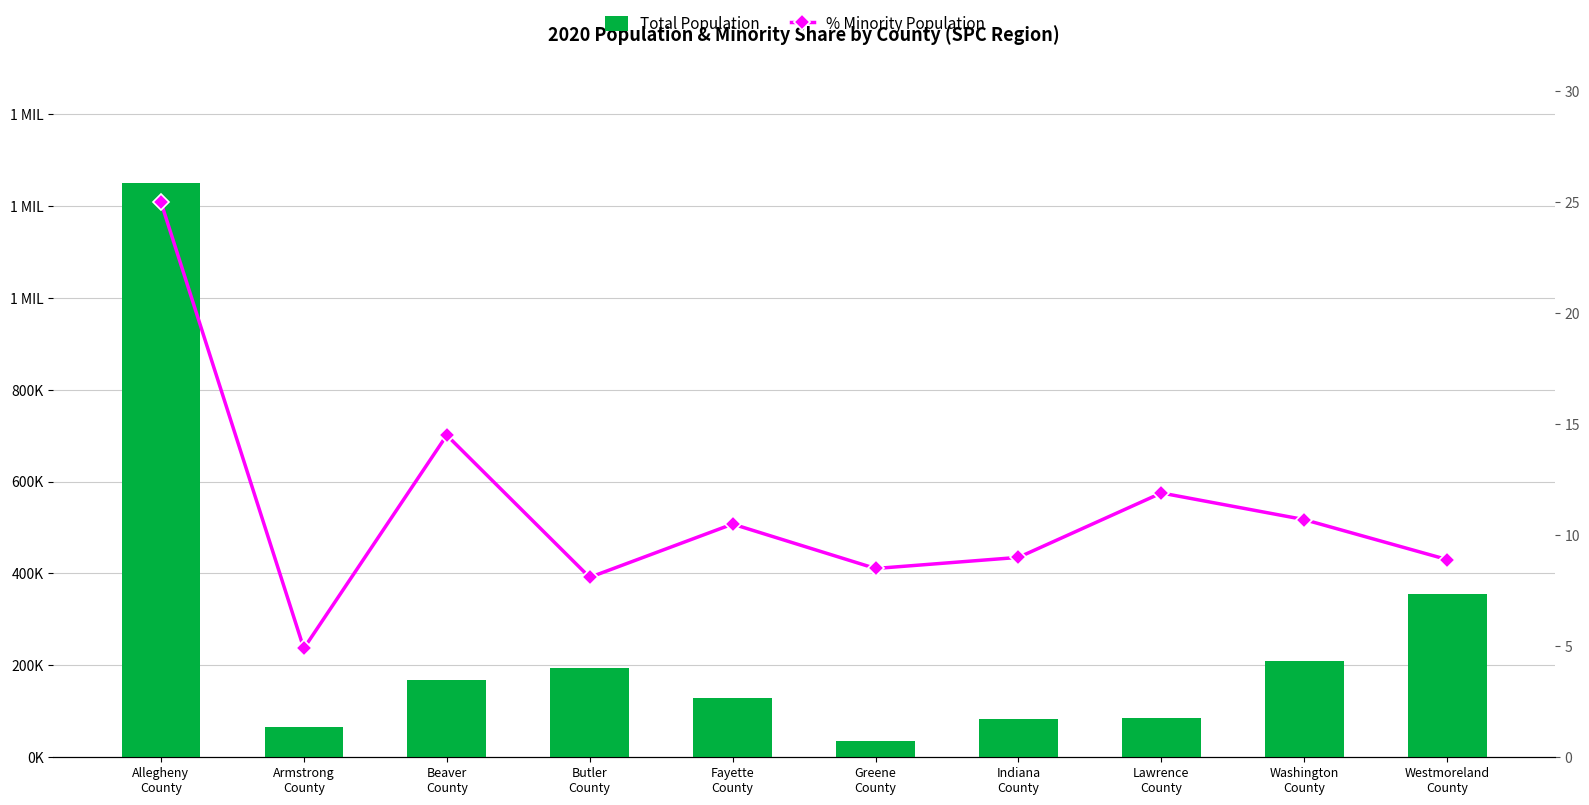

Which category has the lowest value in the Total Population series?

Greene
County